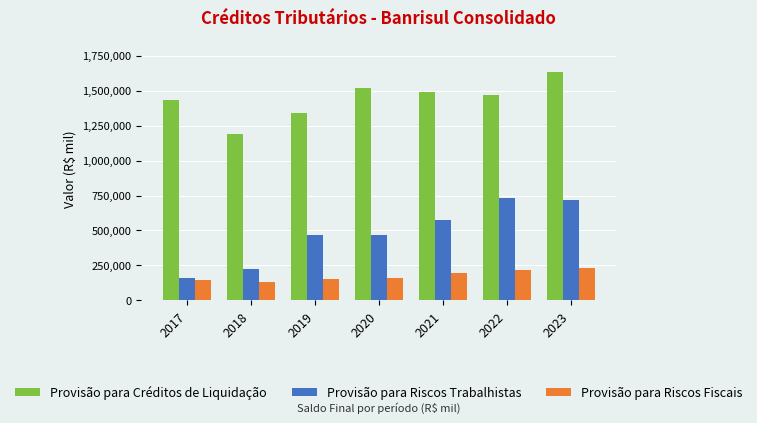

Does the chart contain any negative values?

No